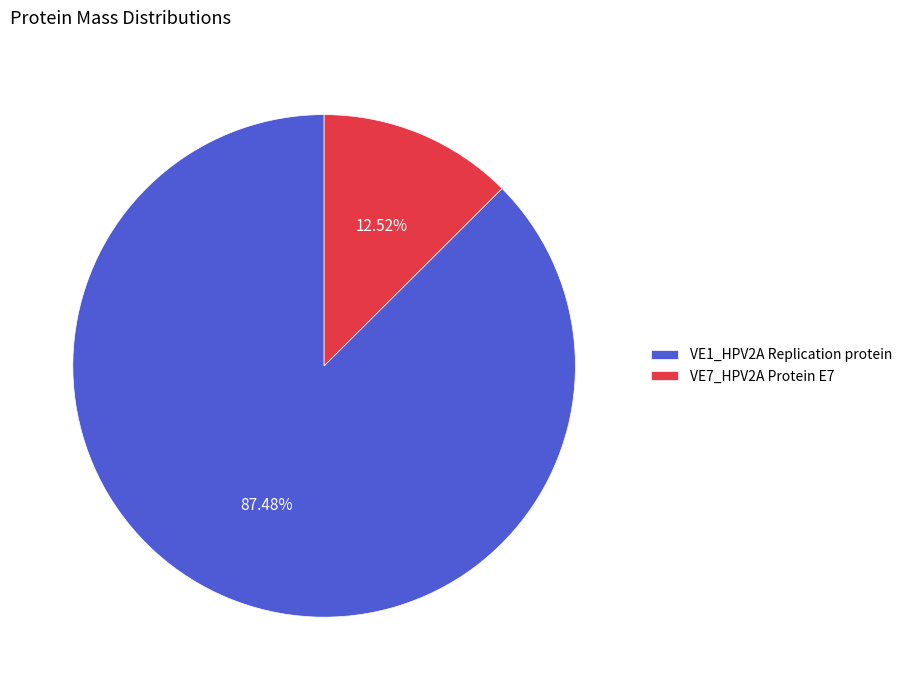

To the nearest percent, what percentage of the pie is VE1_HPV2A Replication protein?

87%